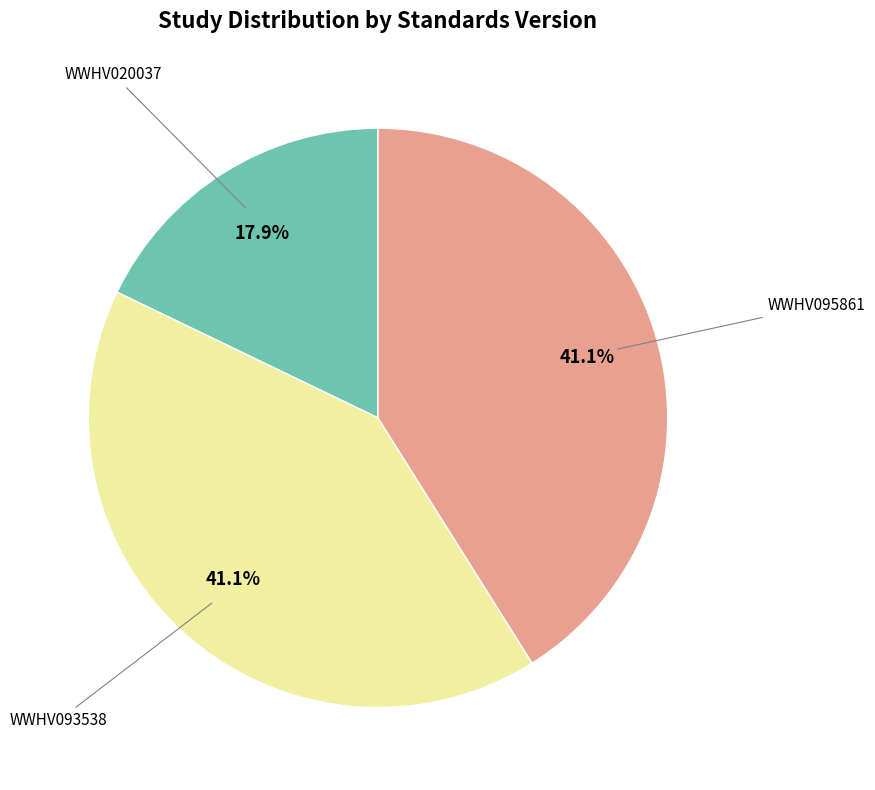

Count the number of slices in the pie.

3